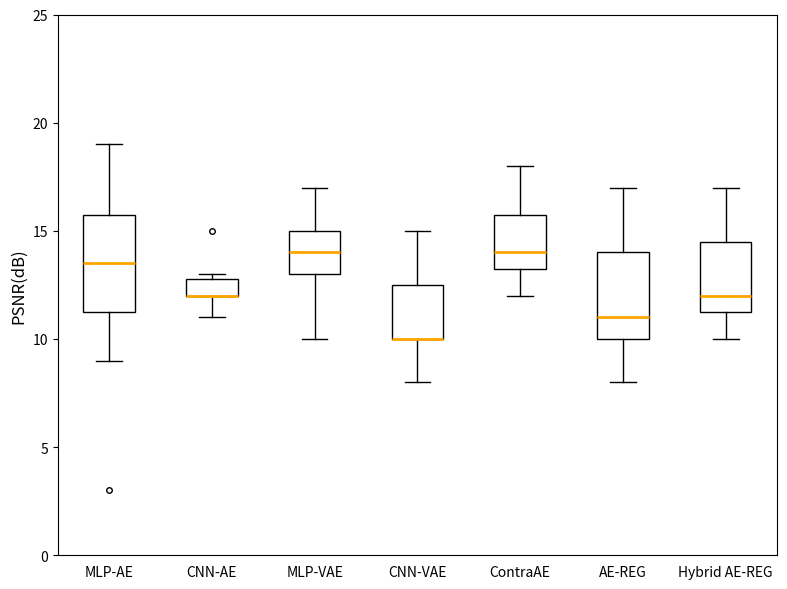

Reading left to right, read every box against the y-axis: the position of its median line, the range the box covers, and the ends of its whiskers. The values are not printed on the chart, so give them approximately, as read against the axis.

MLP-AE: median 13.5, box 11.5 to 16.0, whiskers 9.0 to 19.0
CNN-AE: median 12.0 (drawn on the box's lower edge), box 12.0 to 13.0, whiskers 11.0 to 13.0 (just above the box's upper edge)
MLP-VAE: median 14.0, box 13.0 to 15.0, whiskers 10.0 to 17.0
CNN-VAE: median 10.0 (drawn on the box's lower edge), box 10.0 to 12.5, whiskers 8.0 to 15.0
ContraAE: median 14.0, box 13.5 to 16.0, whiskers 12.0 to 18.0
AE-REG: median 11.0, box 10.0 to 14.0, whiskers 8.0 to 17.0
Hybrid AE-REG: median 12.0, box 11.5 to 14.5, whiskers 10.0 to 17.0